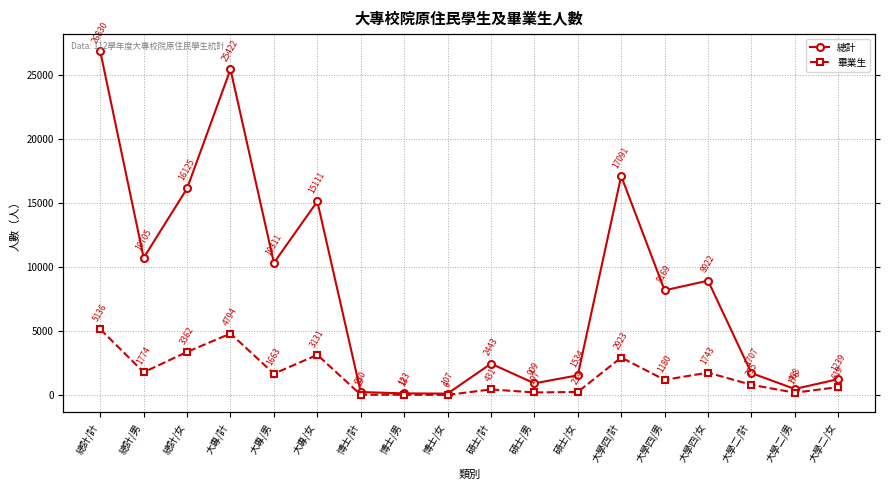

True or false: 畢業生 has more than 2 interior local peaks.

True